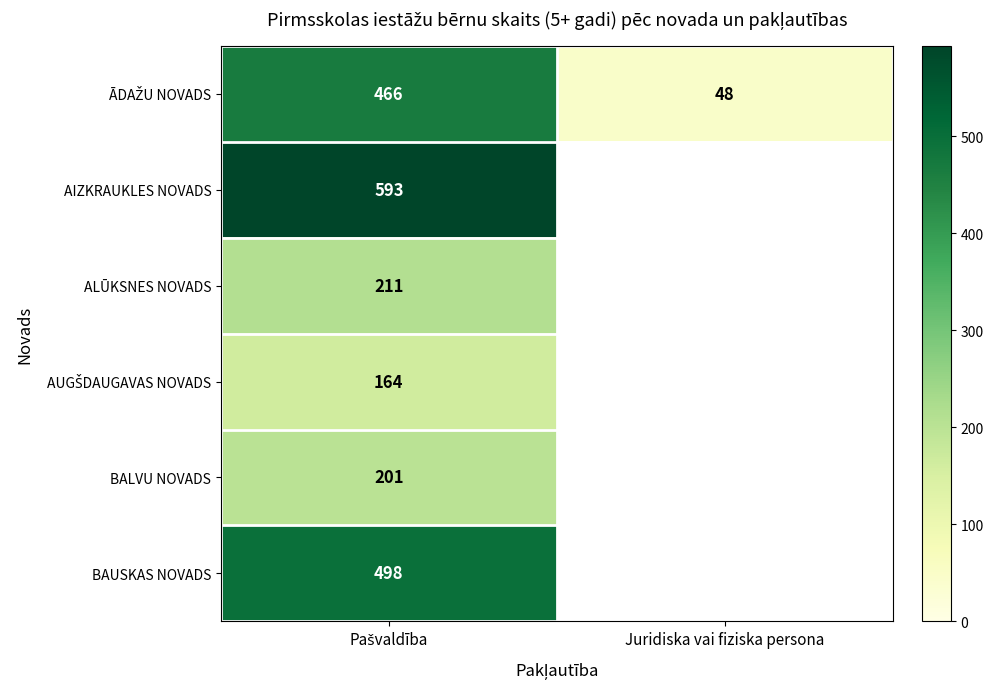

True or false: AUGŠDAUGAVAS NOVADS has a value of 164.0 at Pašvaldība.

True